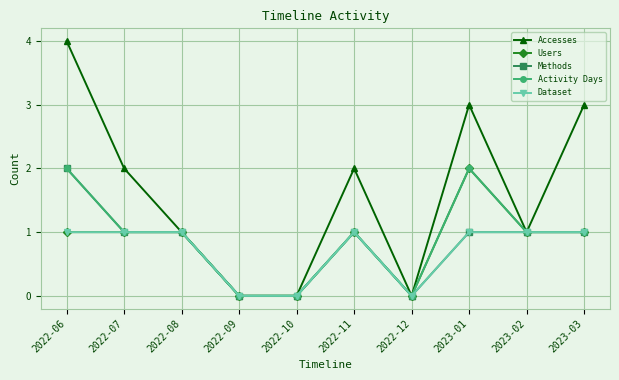

Is it true that Accesses equals 4 at 2023-03?

False